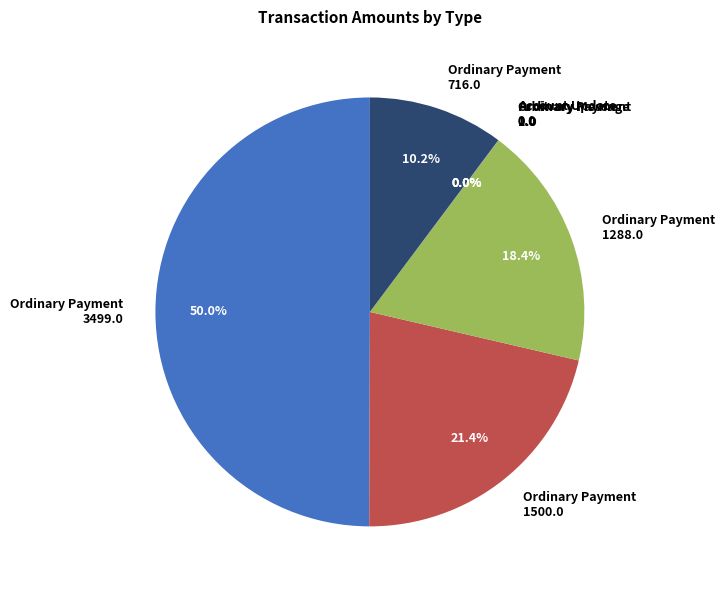

Which category has the biggest portion of the pie?

Ordinary Payment 3499.0